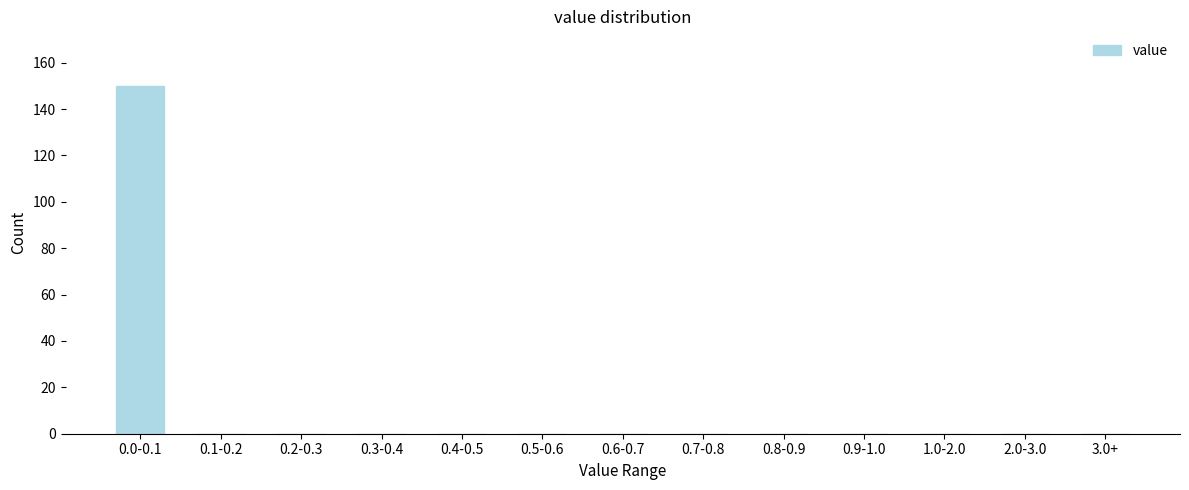

Reading left to right, what are all the values shown in this chart?

0.0-0.1=150	0.1-0.2=0	0.2-0.3=0	0.3-0.4=0	0.4-0.5=0	0.5-0.6=0	0.6-0.7=0	0.7-0.8=0	0.8-0.9=0	0.9-1.0=0	1.0-2.0=0	2.0-3.0=0	3.0+=0